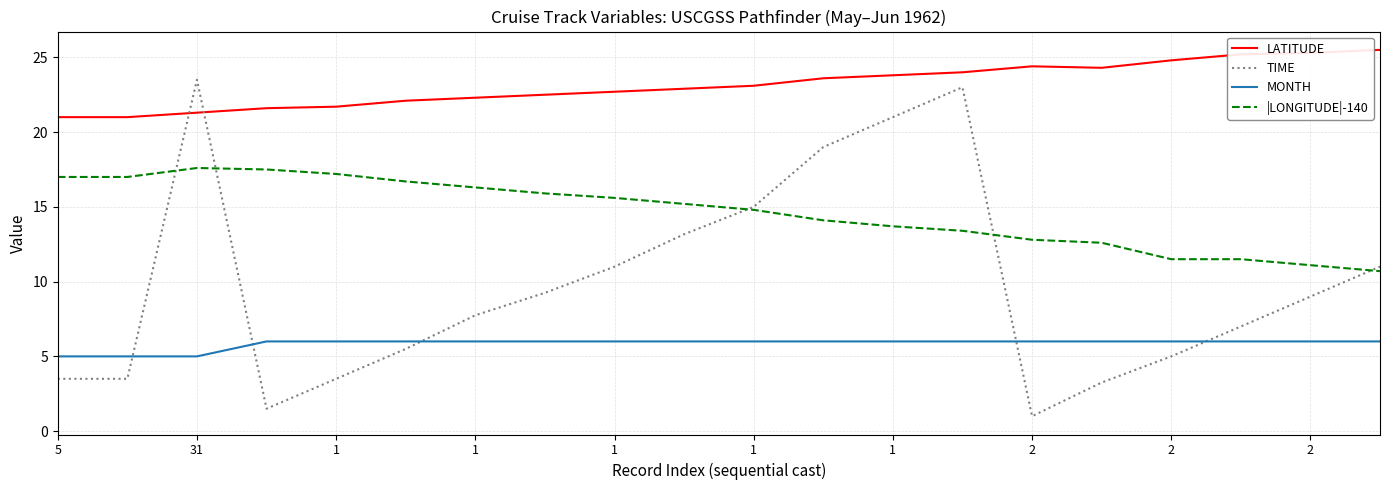

Which series has the largest total across all categories?

LATITUDE